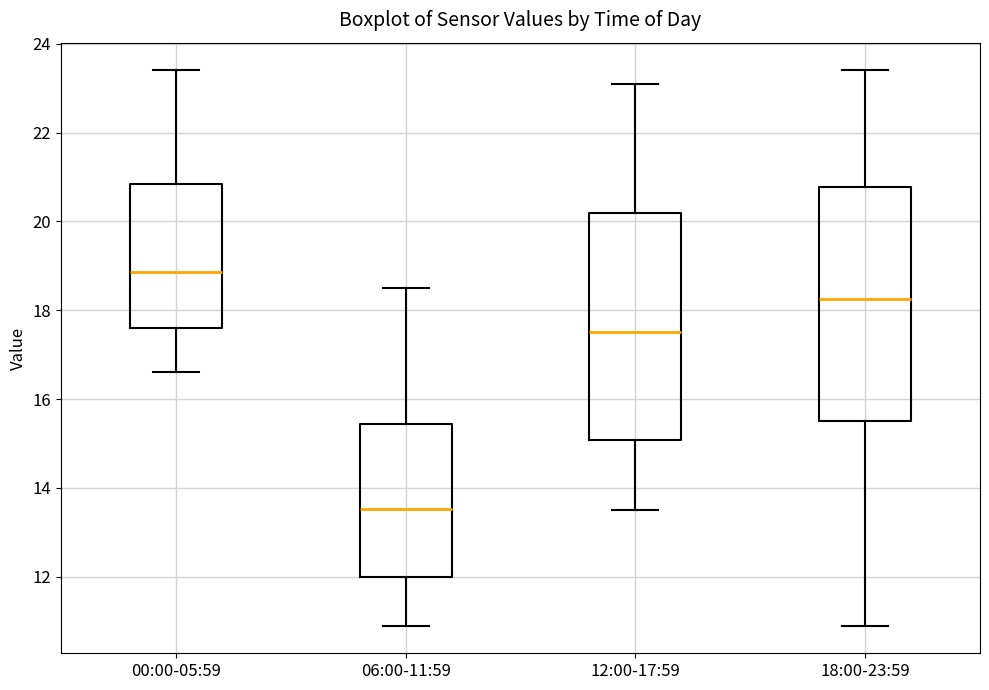

Which box's median line is the highest?

00:00-05:59